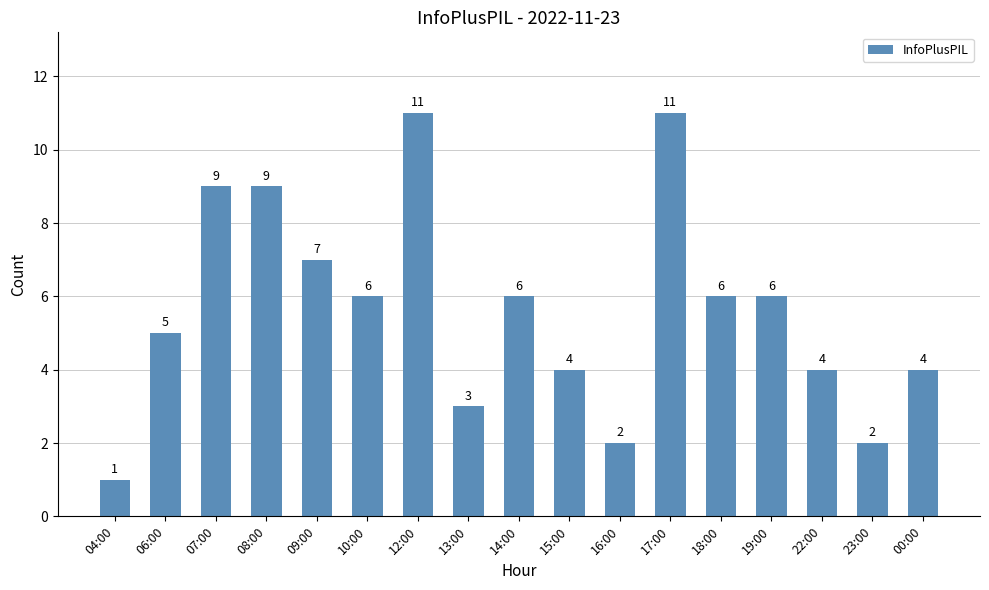

What is the approximate value at 22:00?

4